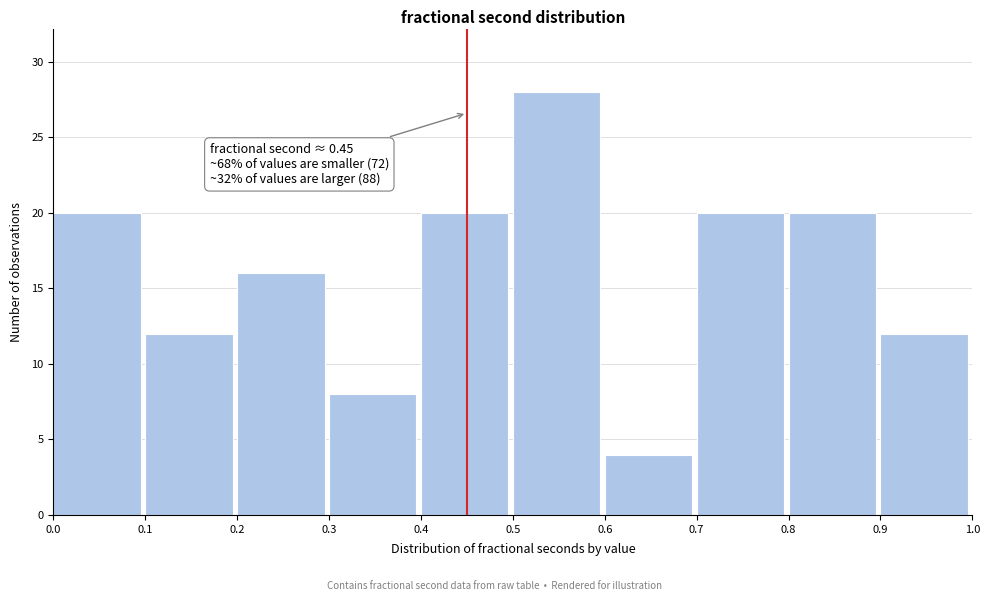

Over which range of the x-axis is the bar tallest?

0.5 to 0.6